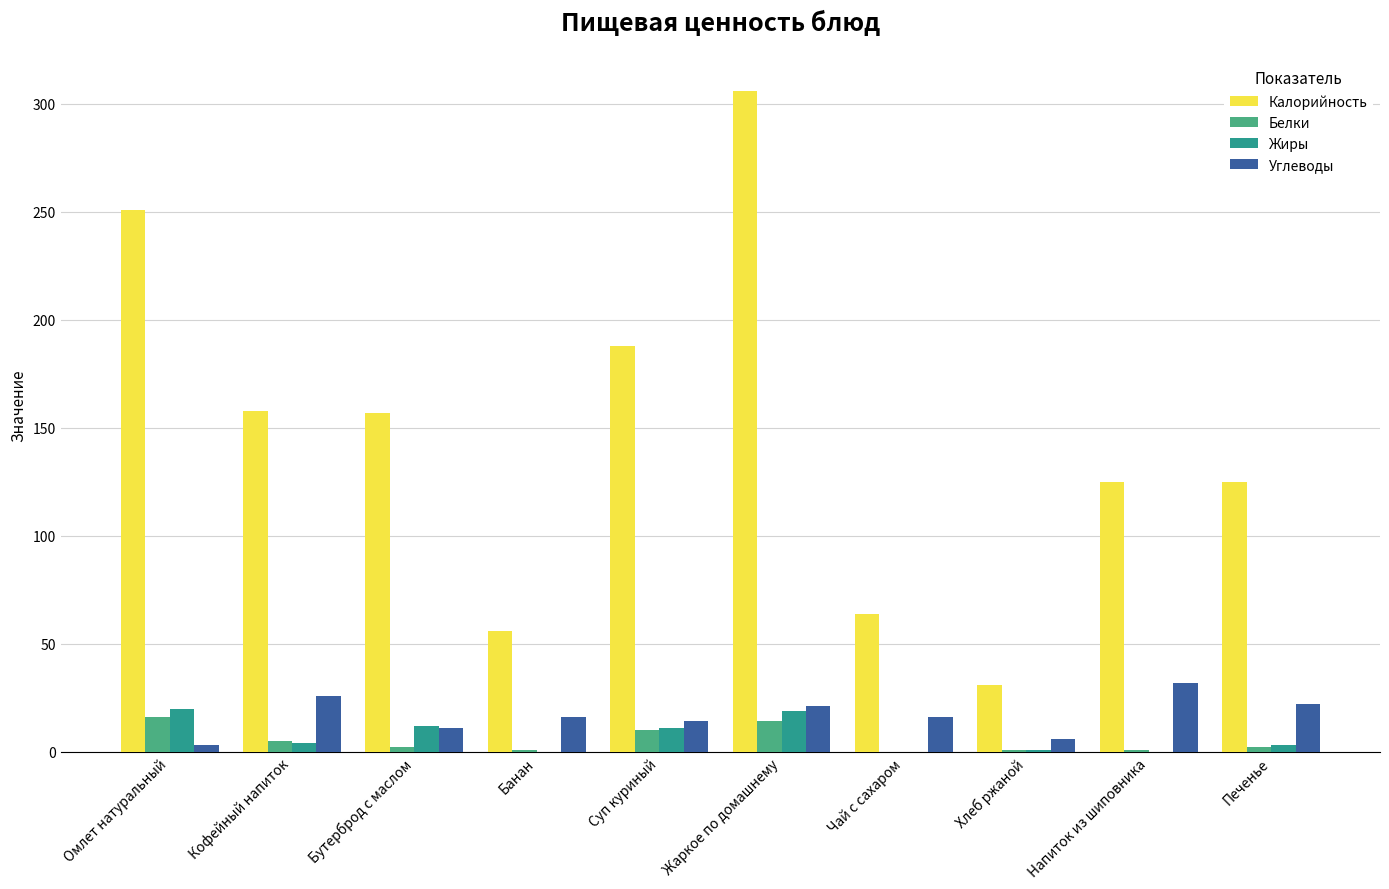

What is the maximum value for Белки?

16